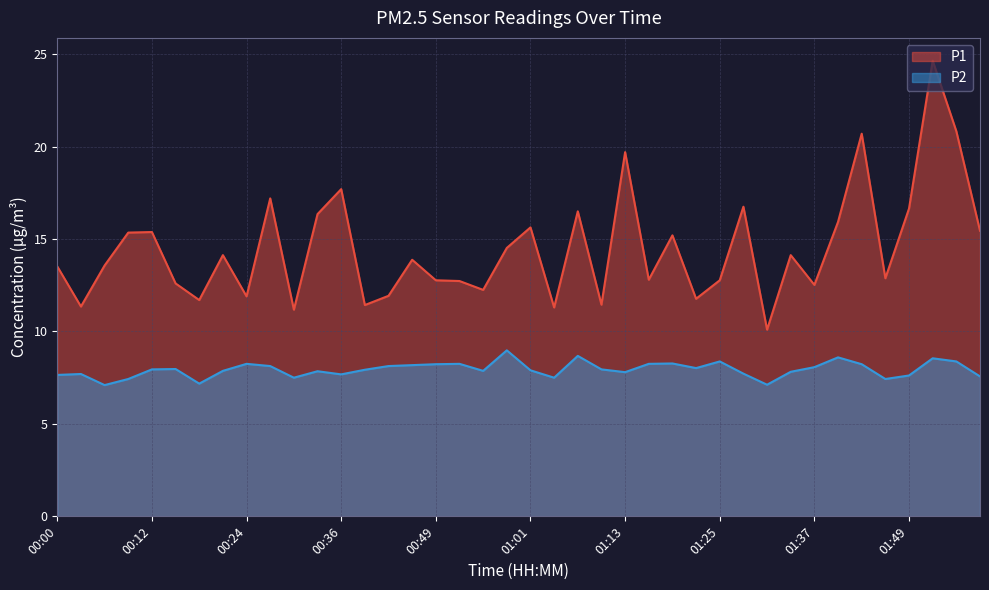

The value of P1 at 01:10 is 11.4. True or false?

True